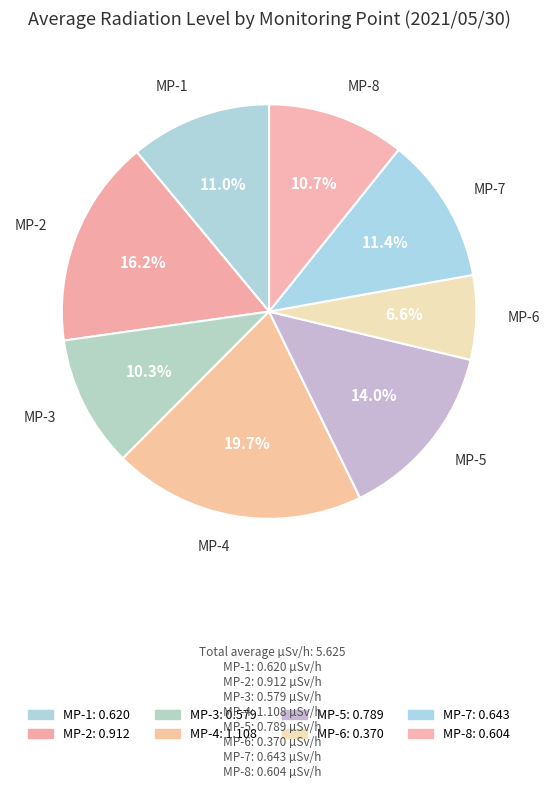

What is the largest slice in the pie chart?

MP-4